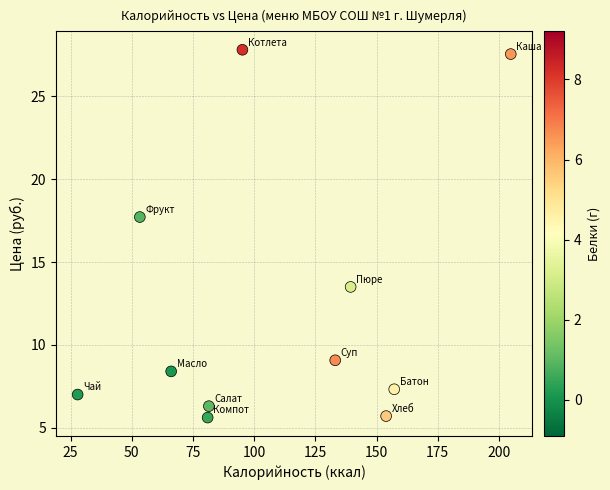

What is the range of Y values (max minus min)?

22.2